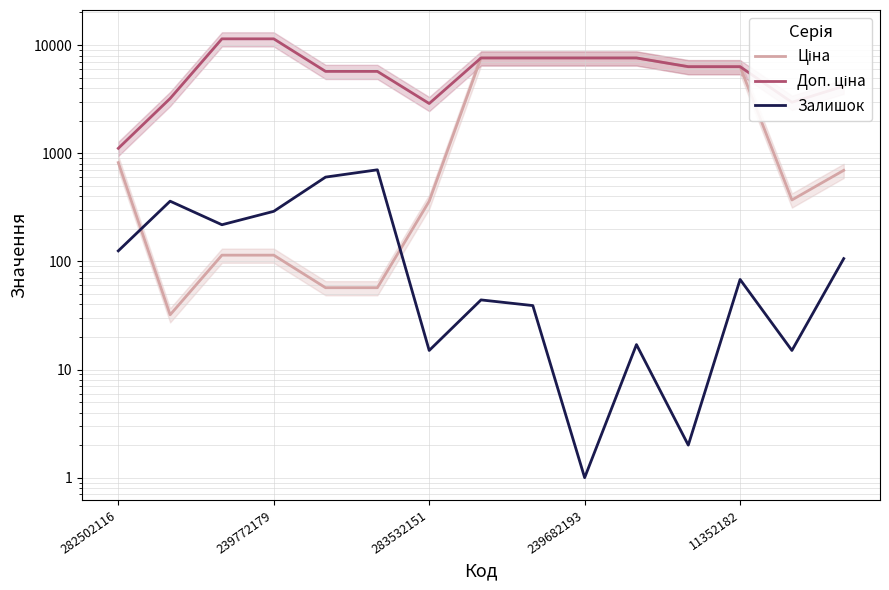

What is the label of the 1st point from the left?

282502116